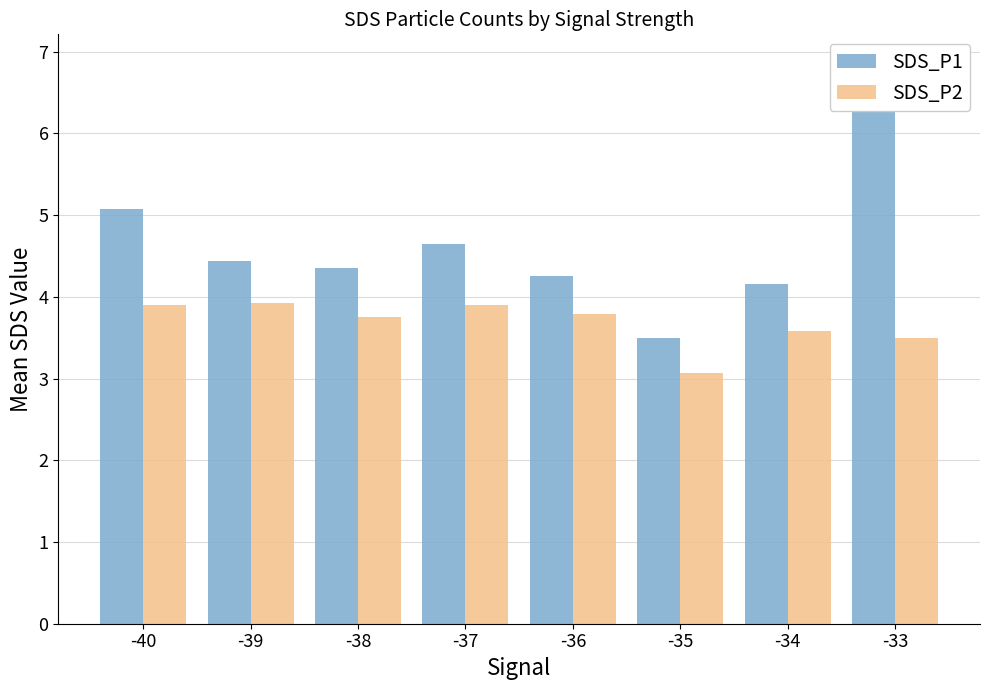

Is the value of SDS_P2 at -37 greater than the value of SDS_P1 at -37?

No